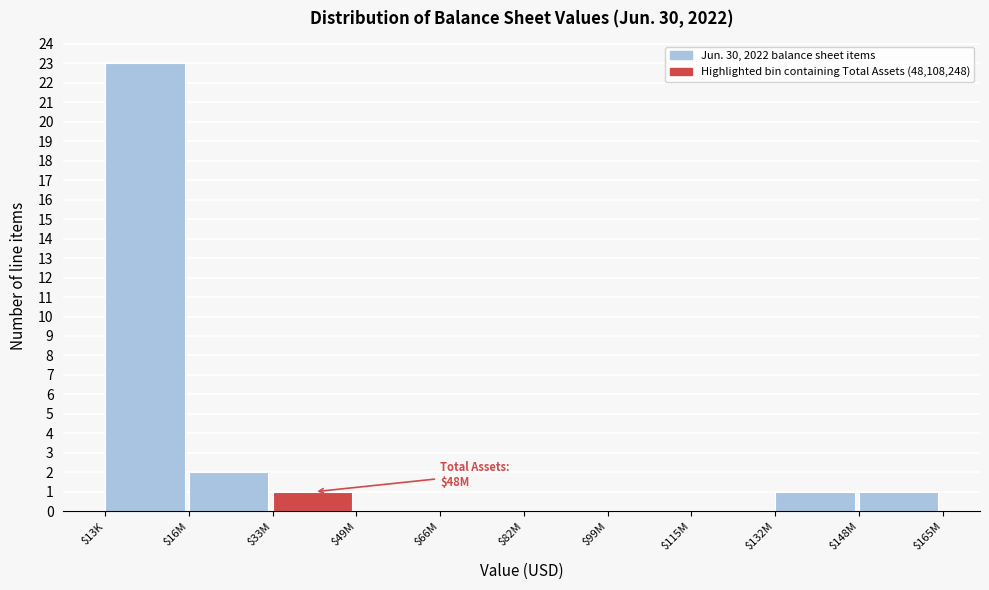

What is the sum of all values?

28